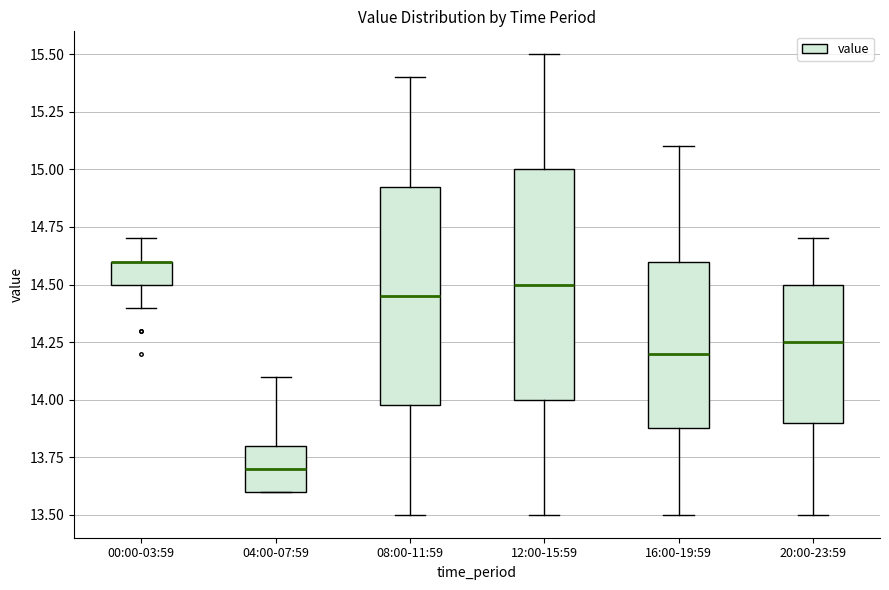

Where does the lower whisker of the box for 08:00-11:59 end on the y-axis? The values are not printed on the chart, so give them approximately, as read against the axis.

13.50